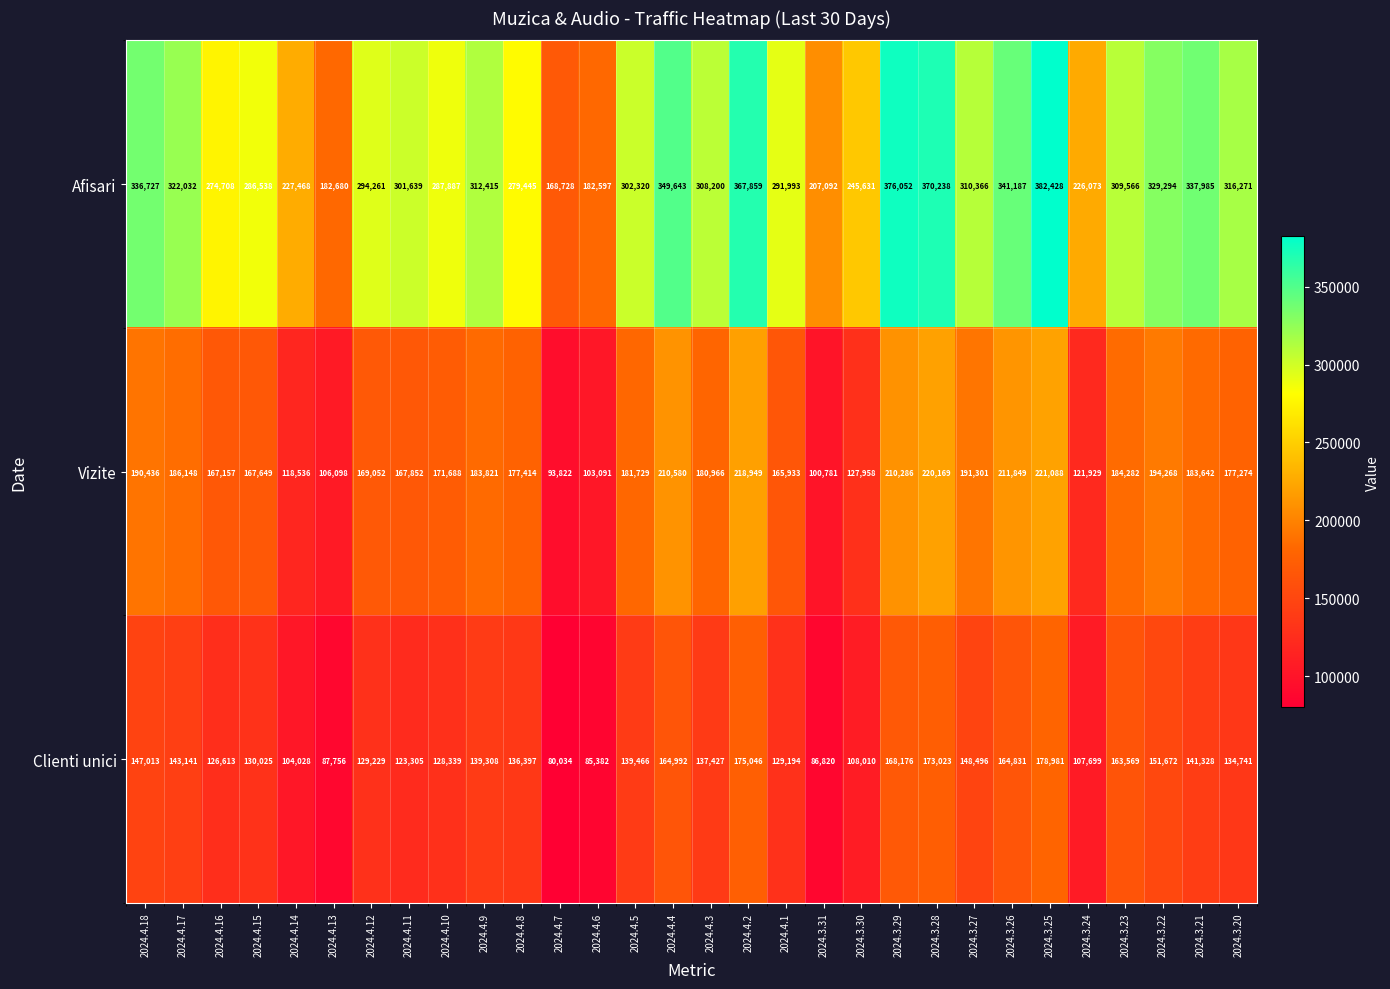

Read the Afisari value at 2024.4.12, to the nearest 50.

294250